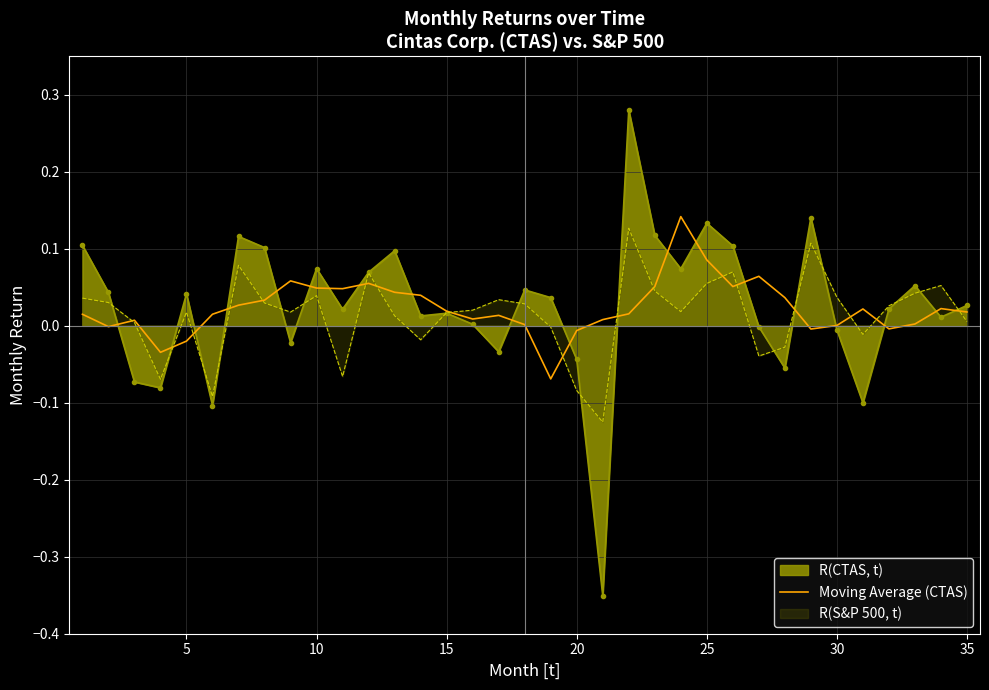

List the series in order of their overall mean, highest first.

R(CTAS, t), Moving Average (CTAS), R(S&P 500, t)